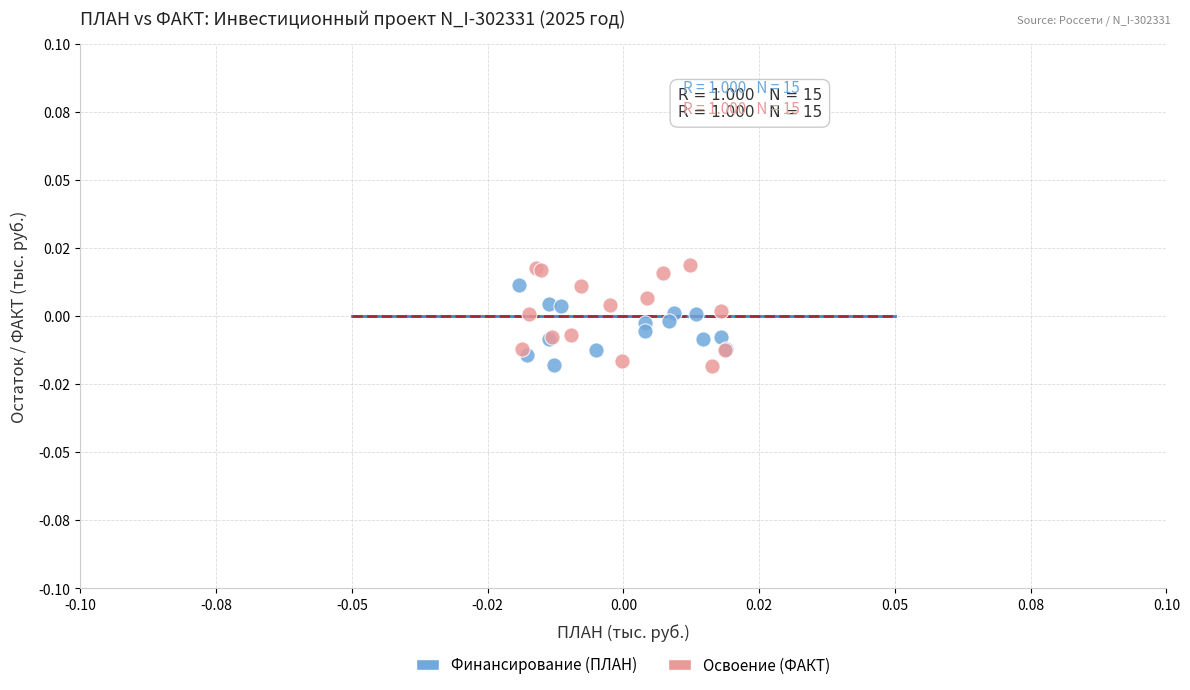

What are all the series names shown in the legend?

Финансирование (ПЛАН), Освоение (ФАКТ)